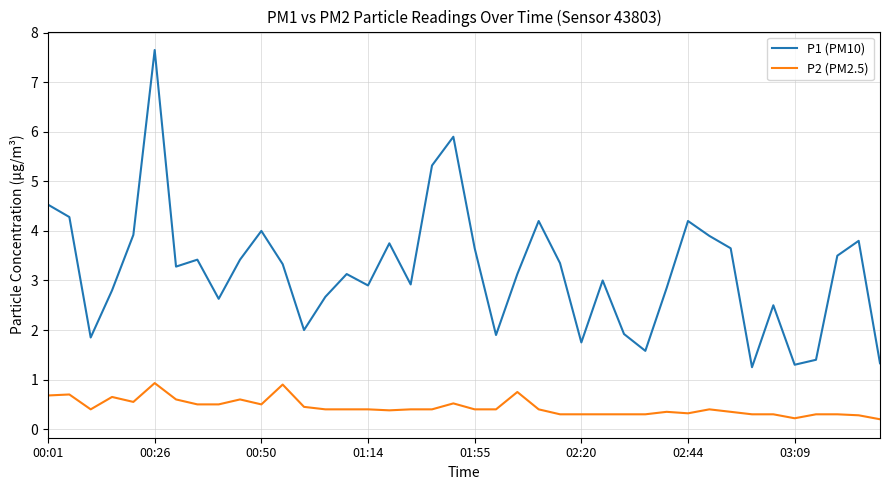

List the series in order of their peak value, highest first.

P1 (PM10), P2 (PM2.5)